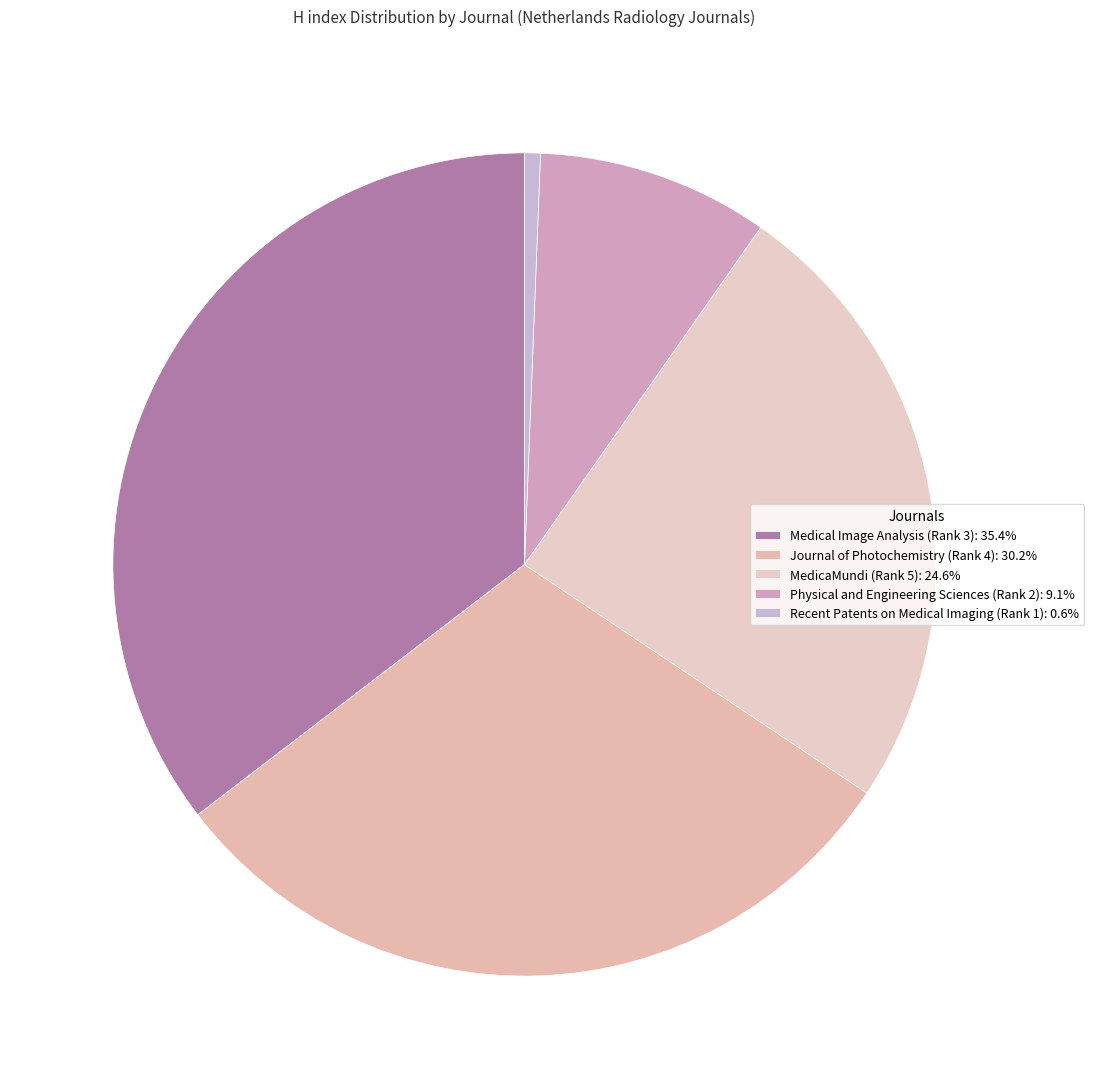

To the nearest percent, what percentage of the pie is Medical Image Analysis (Rank 3)?

35%